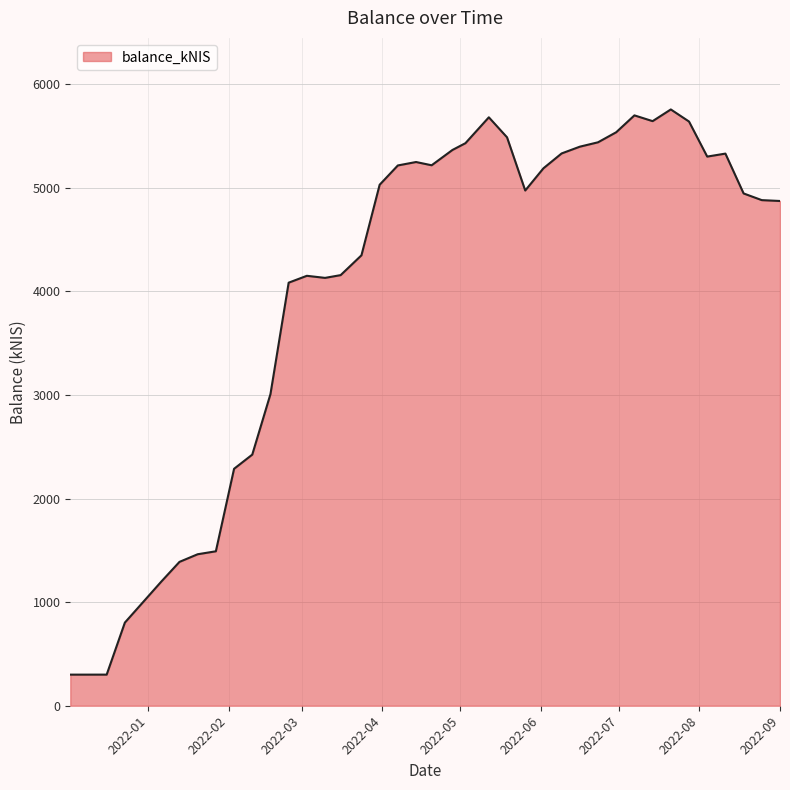

What is the difference between the maximum and minimum values?

5454.8